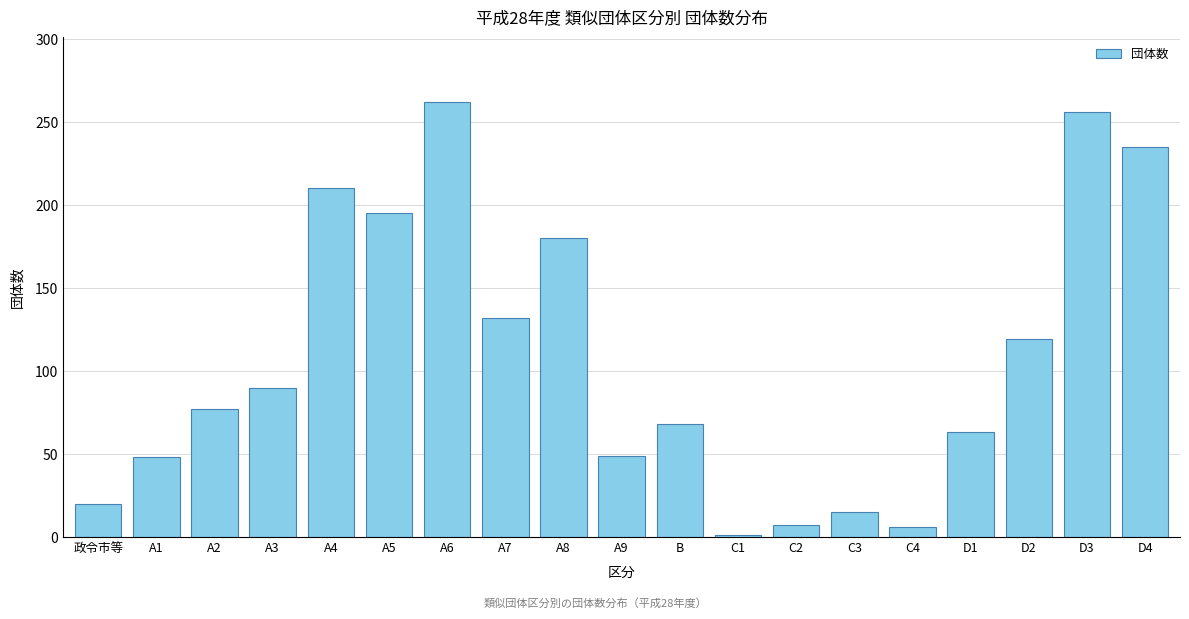

Approximately how many times larger is the value at 政令市等 compared to D1?

0.3